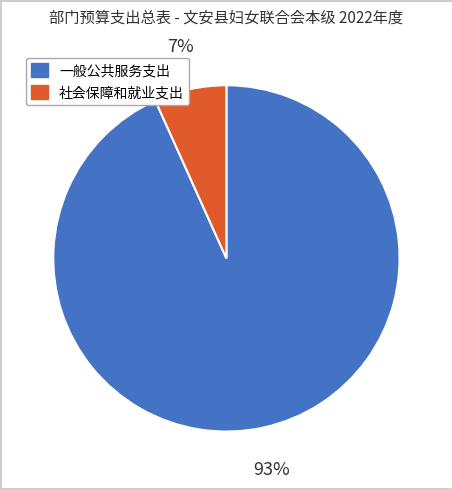

Between 一般公共服务支出 and 社会保障和就业支出, which is larger?

一般公共服务支出